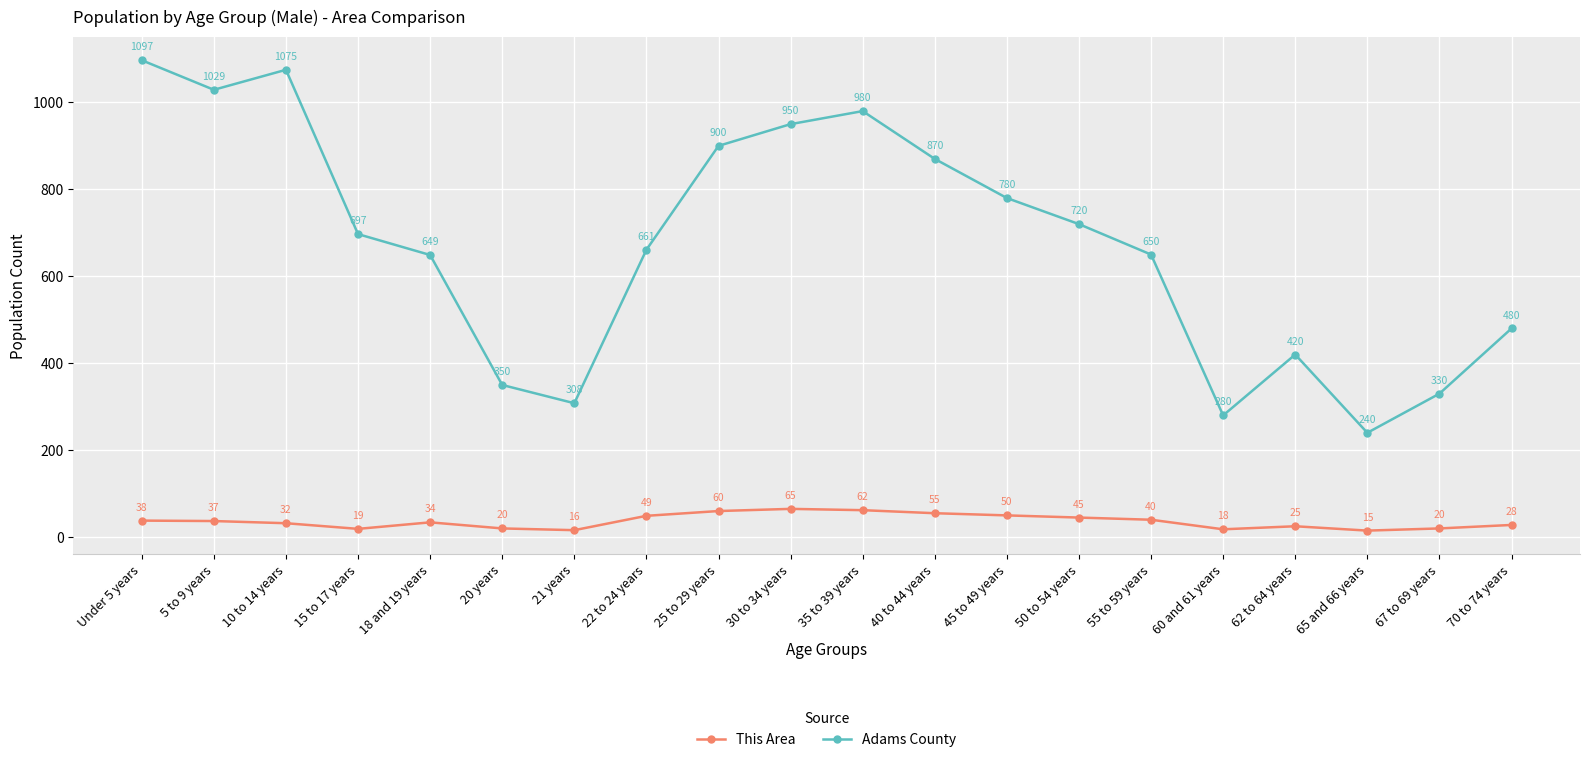

In This Area, how many points are higher than both neighbors (excluding endpoints)?

3